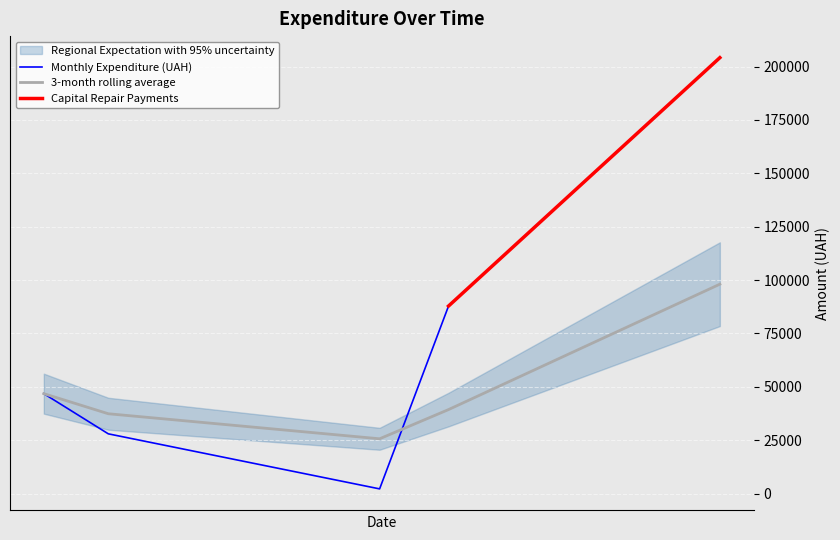

What is the highest value of the 3-month rolling average series?

98070.6